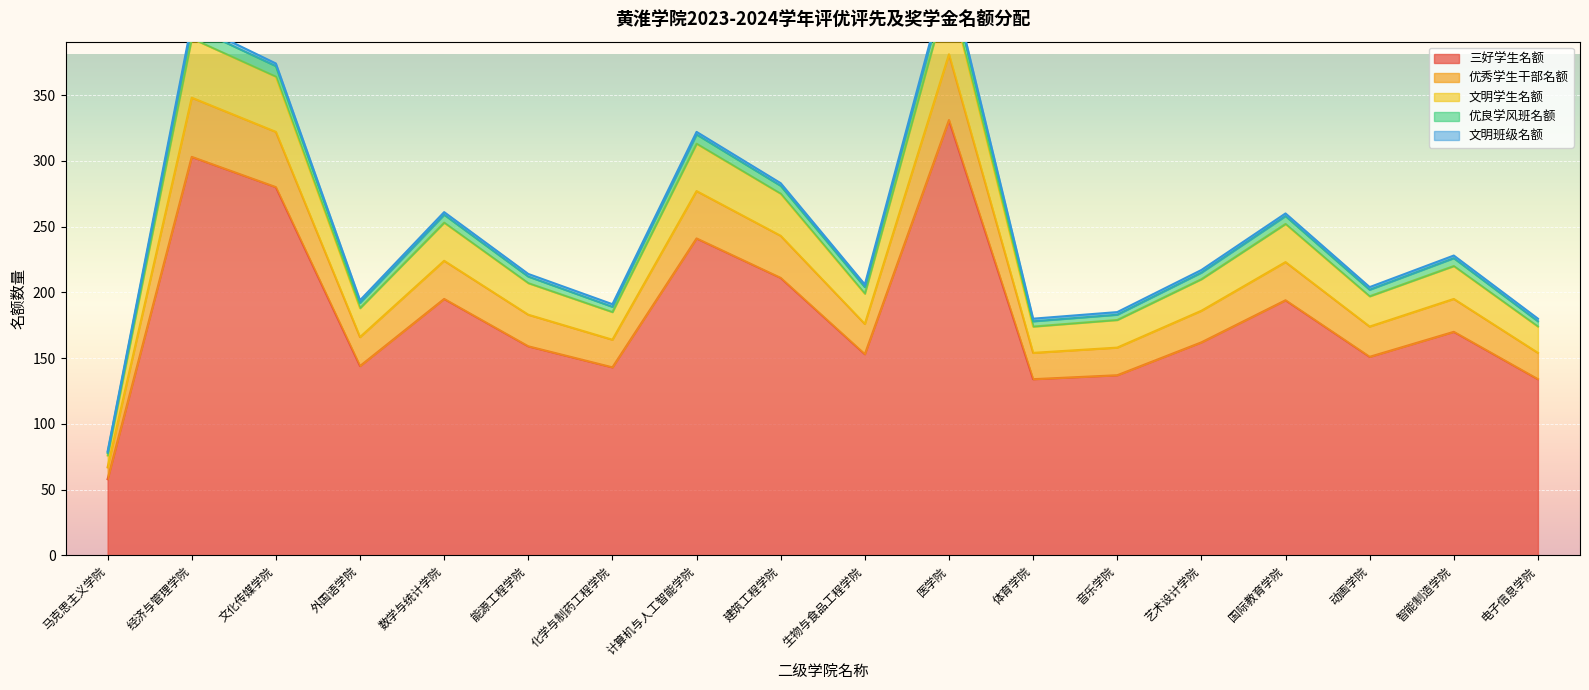

At which category does 优秀学生干部名额 reach its first local peak?

经济与管理学院